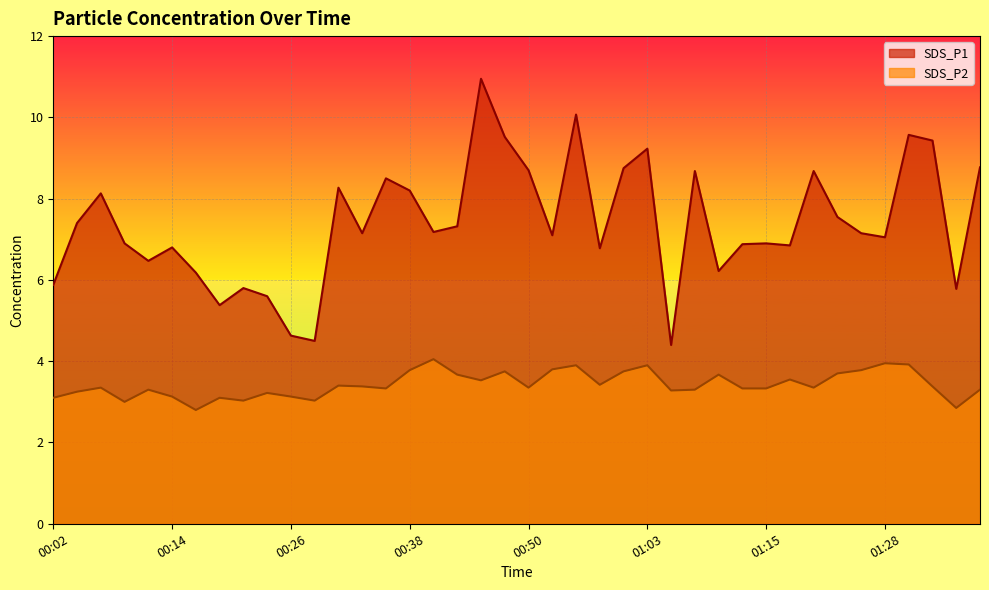

Which series changed the most between 00:33 and 00:46?

SDS_P1